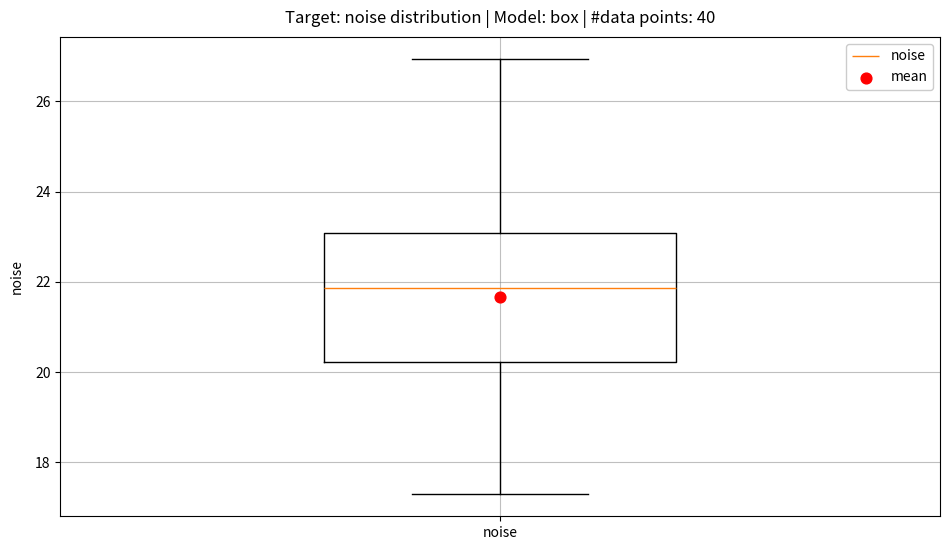

Read this box plot against the y-axis: the position of the median line, the range covered by the box, and the ends of both whiskers. The values are not printed on the chart, so give them approximately, as read against the axis.

median 21.8, box 20.2 to 23.0, whiskers 17.2 to 27.0